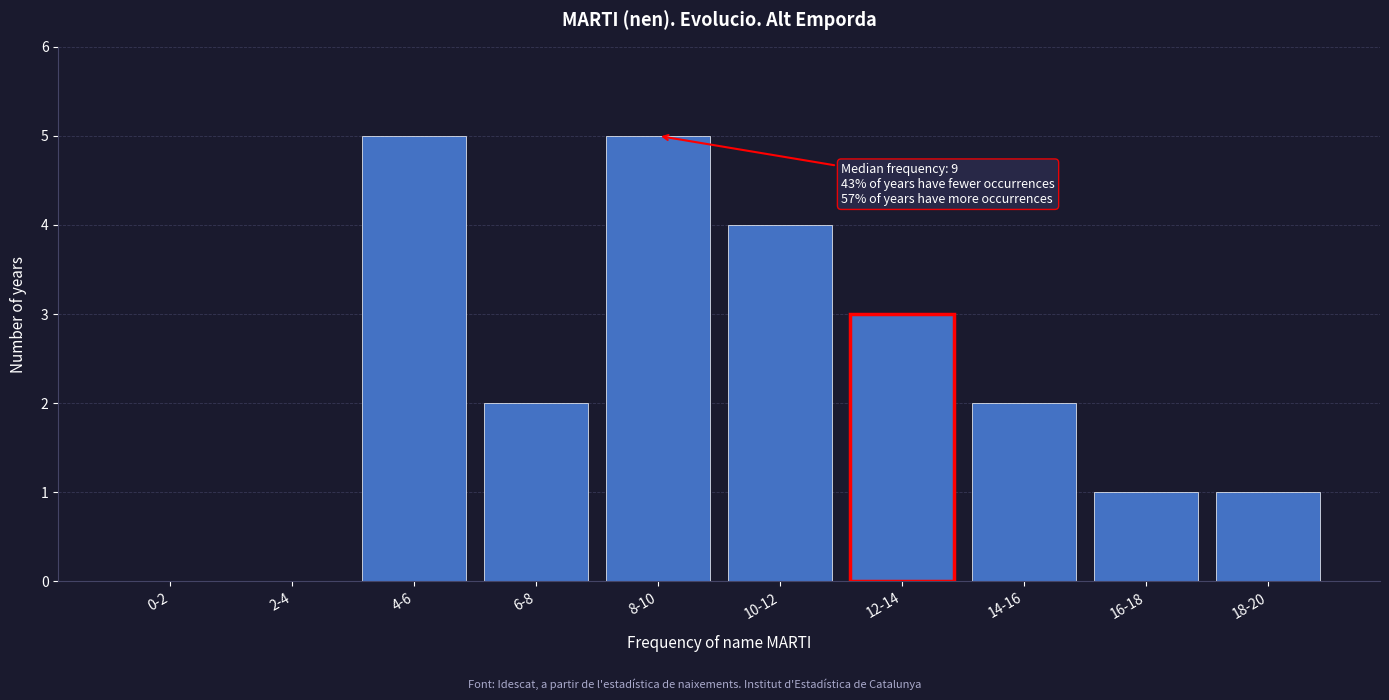

Reading left to right, what are all the values shown in this chart?

0-2=0	2-4=0	4-6=5	6-8=2	8-10=5	10-12=4	12-14=3	14-16=2	16-18=1	18-20=1